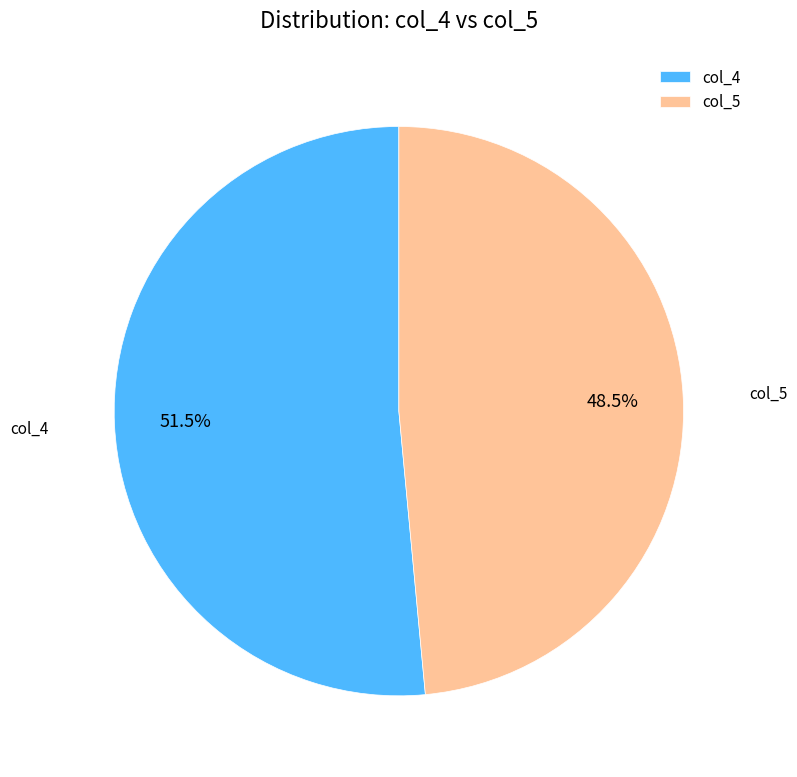

What is the smallest slice in the pie chart?

col_5